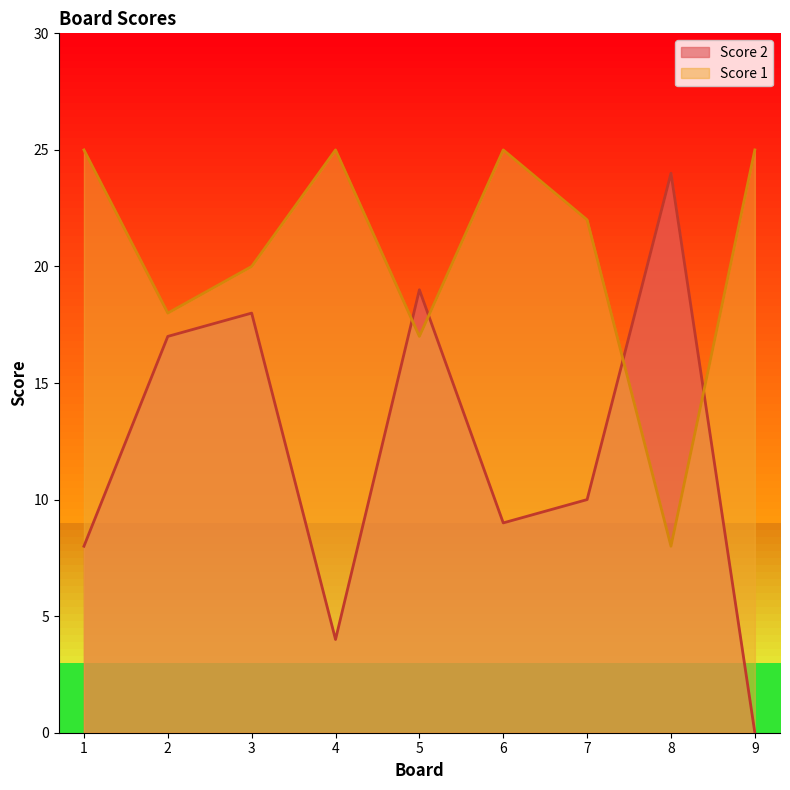

Reading right to left, list all the values displayed in this chart.

Score 2: 9=0	8=24	7=10	6=9	5=19	4=4	3=18	2=17	1=8
Score 1: 9=25	8=8	7=22	6=25	5=17	4=25	3=20	2=18	1=25